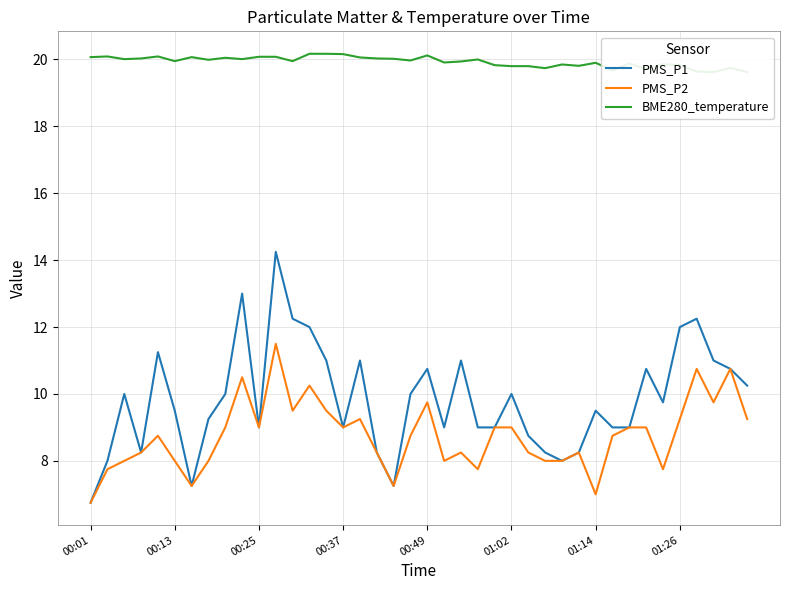

How many series are shown in this chart?

3